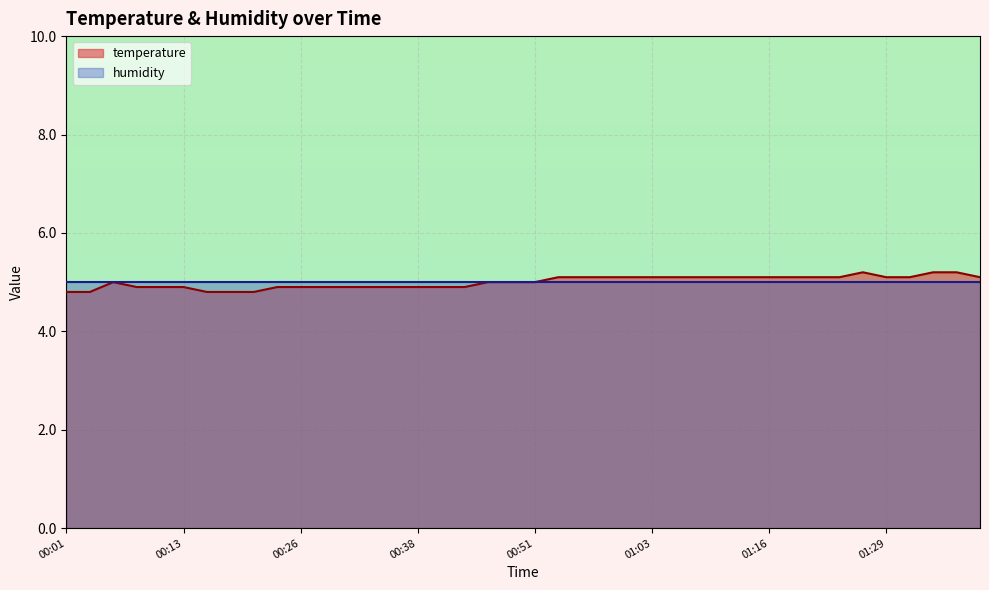

Reading right to left, what are all the values shown in this chart?

01:38=5.1	01:36=5.2	01:34=5.2	01:31=5.1	01:29=5.1	01:26=5.2	01:24=5.1	01:21=5.1	01:19=5.1	01:16=5.1	01:13=5.1	01:11=5.1	01:09=5.1	01:06=5.1	01:03=5.1	01:01=5.1	00:58=5.1	00:56=5.1	00:53=5.1	00:51=5.0	00:48=5.0	00:46=5.0	00:43=4.9	00:41=4.9	00:38=4.9	00:36=4.9	00:33=4.9	00:31=4.9	00:28=4.9	00:26=4.9	00:23=4.9	00:21=4.8	00:18=4.8	00:16=4.8	00:13=4.9	00:11=4.9	00:08=4.9	00:06=5.0	00:03=4.8	00:01=4.8